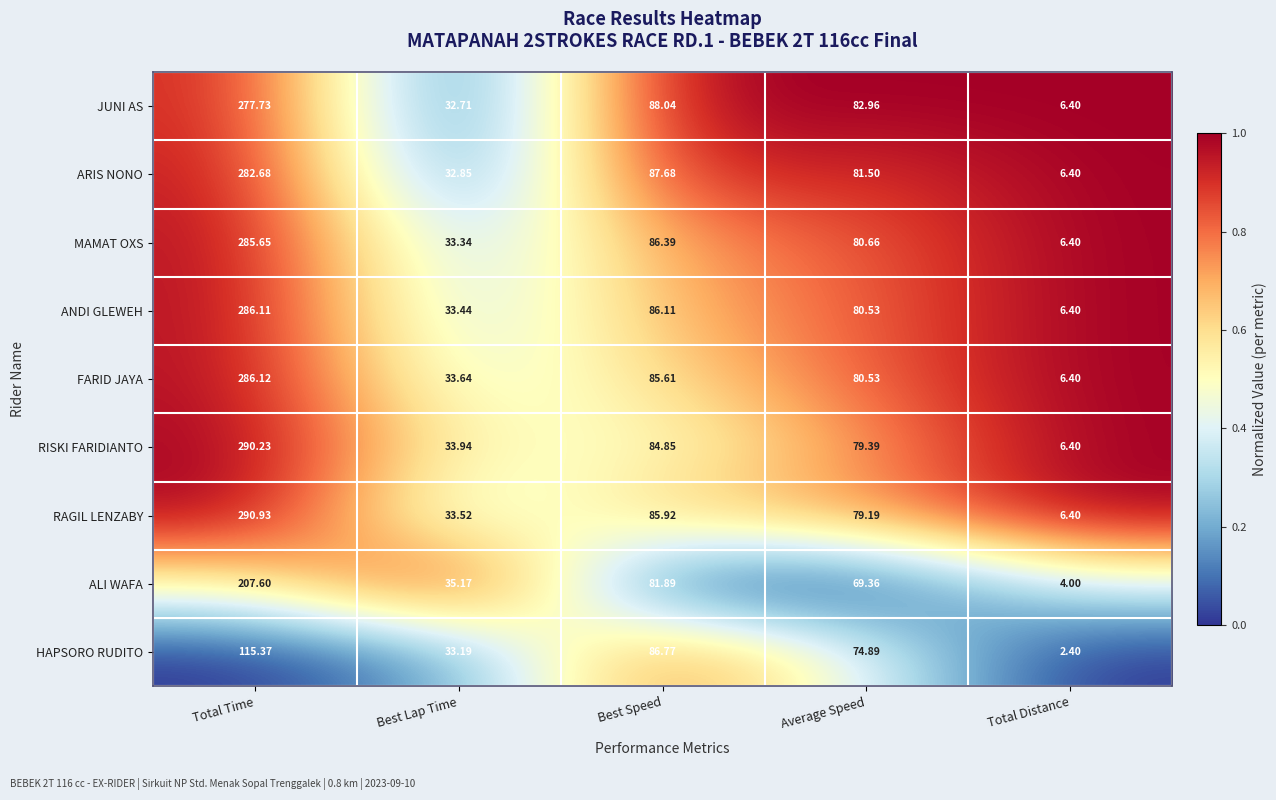

Count the number of data series in this chart.

9